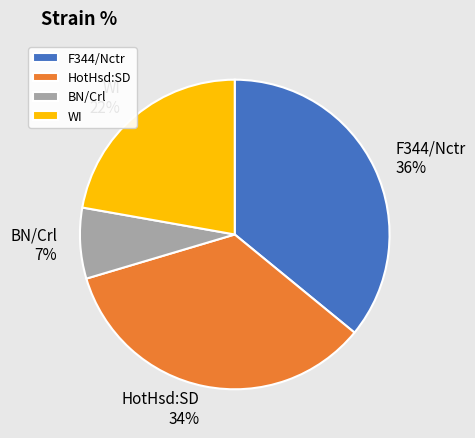

Rank the categories by value from highest to lowest.

F344/Nctr, HotHsd:SD, WI, BN/Crl